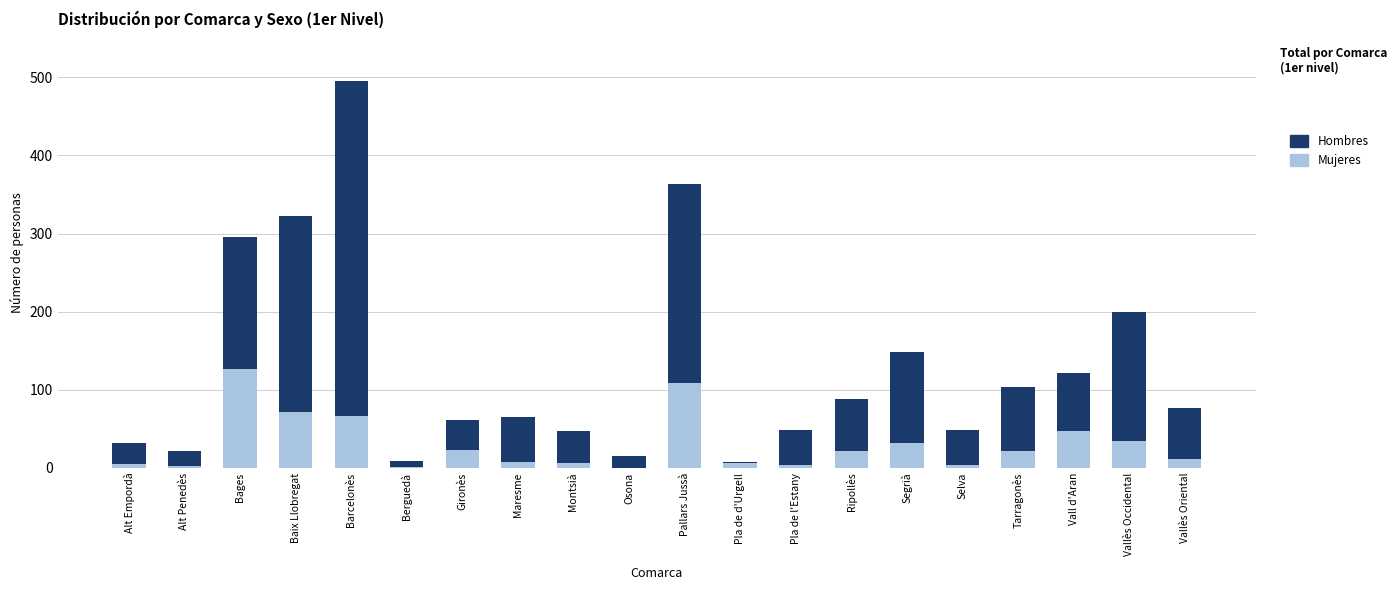

Which category has the highest value in the Mujeres series?

Bages